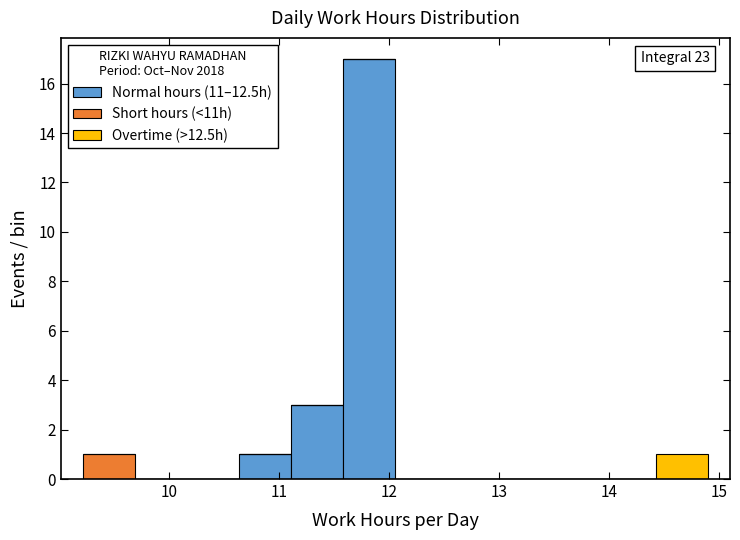

Which range on the x-axis has the tallest stacked bar (by total height)?

11.6 to 12.1